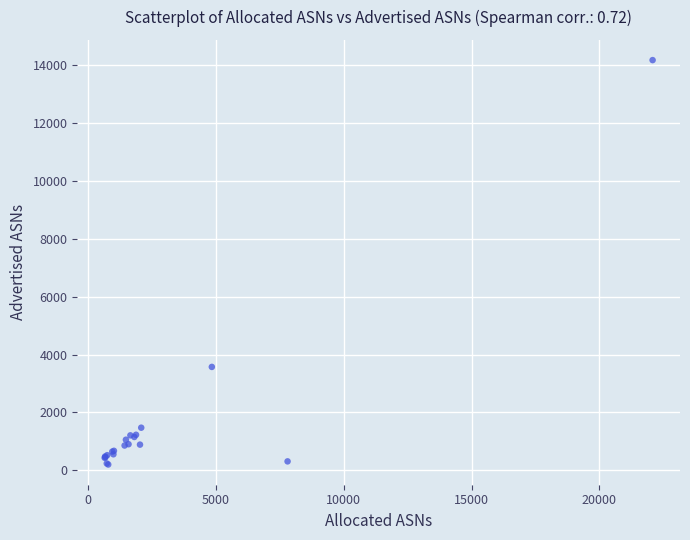

What Y value in the scatter plot is closest to 7188?

3574